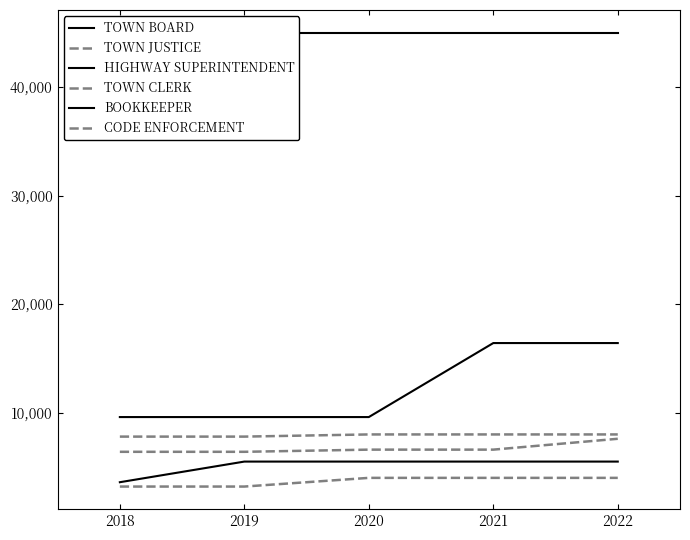

Between 2022 and 2021, which is larger?

2022